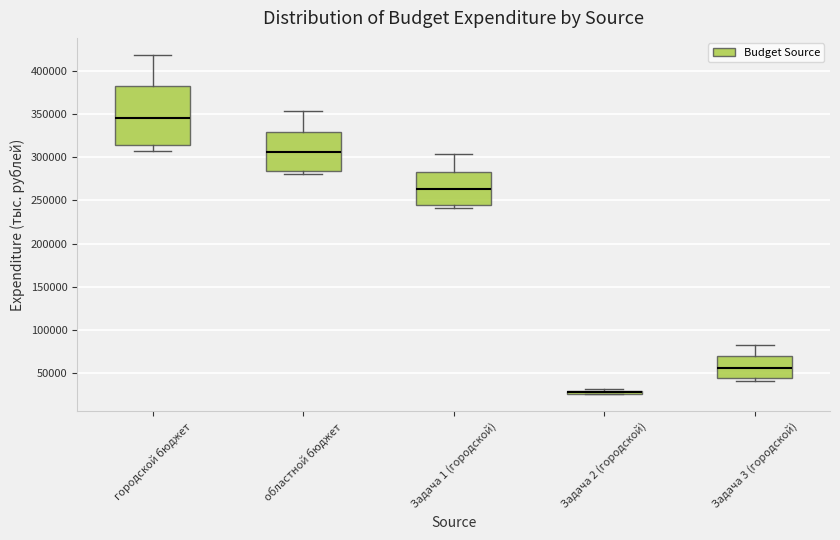

Where does the upper whisker of the box for областной бюджет end on the y-axis? The values are not printed on the chart, so give them approximately, as read against the axis.

355000